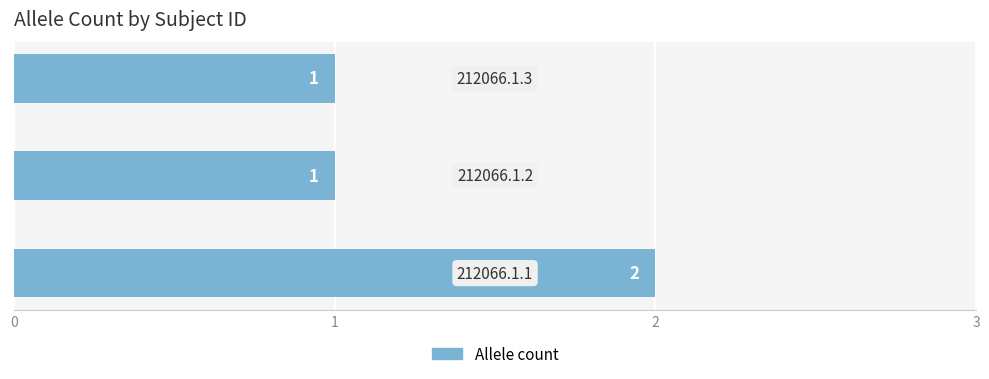

Reading bottom to top, extract all data points from this chart.

2	1	1